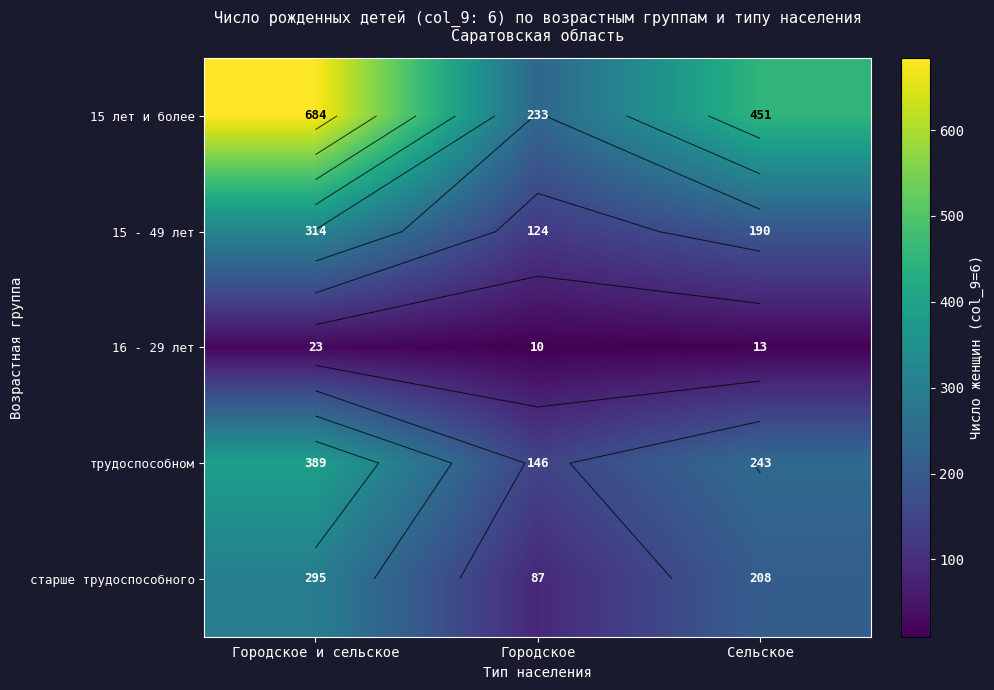

What value does the старше трудоспособного series have at Сельское, to the nearest 5?

210